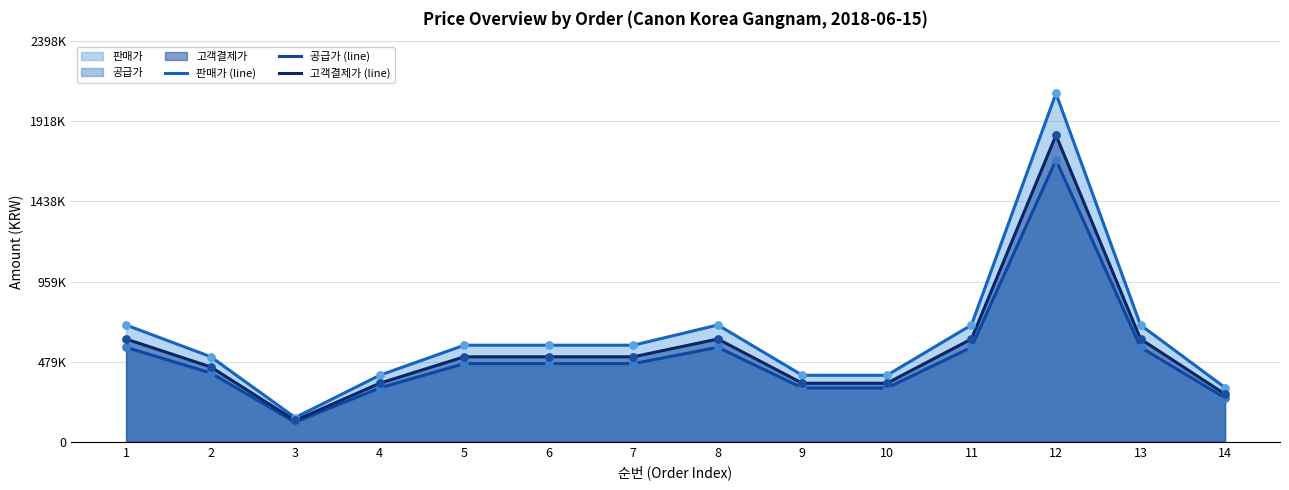

Which series has the largest Y range (max minus min)?

판매가 (line)